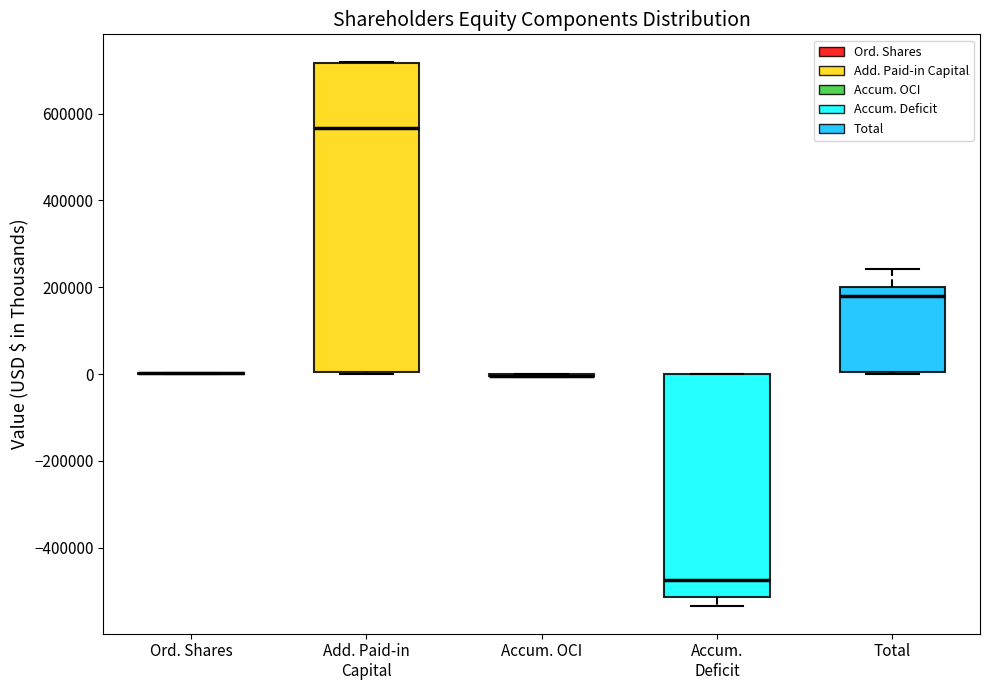

Comparing the boxes themselves (not the whiskers), which one is the tallest?

Add. Paid-in Capital